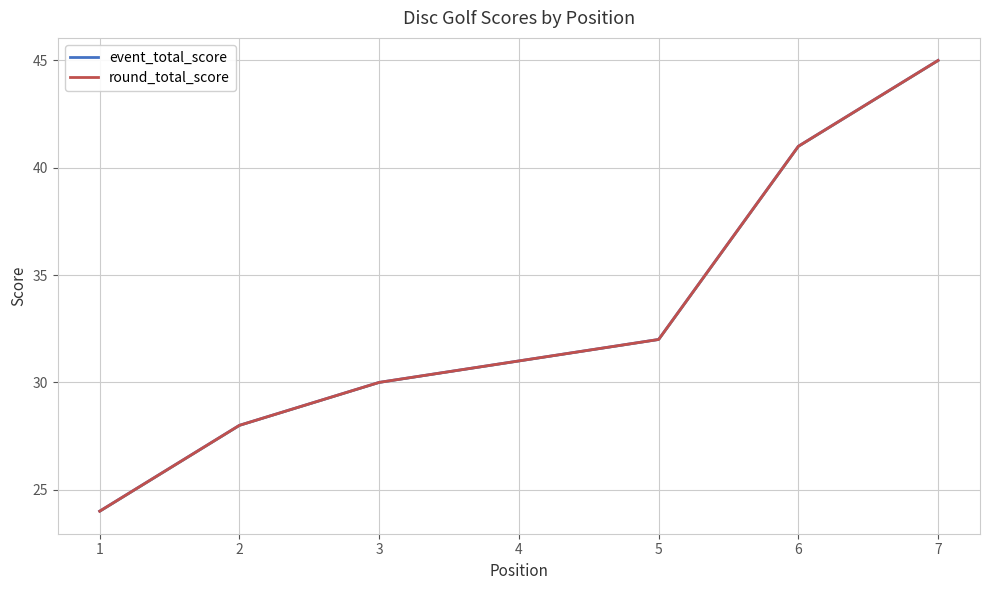

Is it true that event_total_score equals 31 at 4?

True